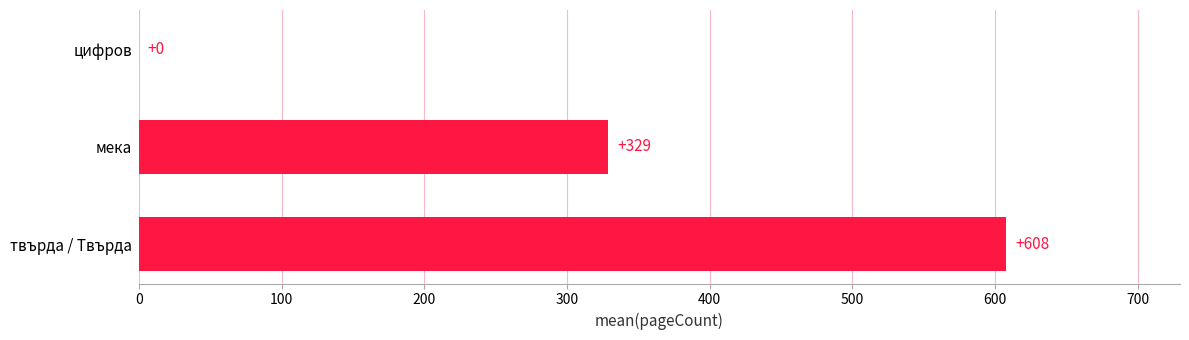

Which has a higher value, цифров or мека?

мека